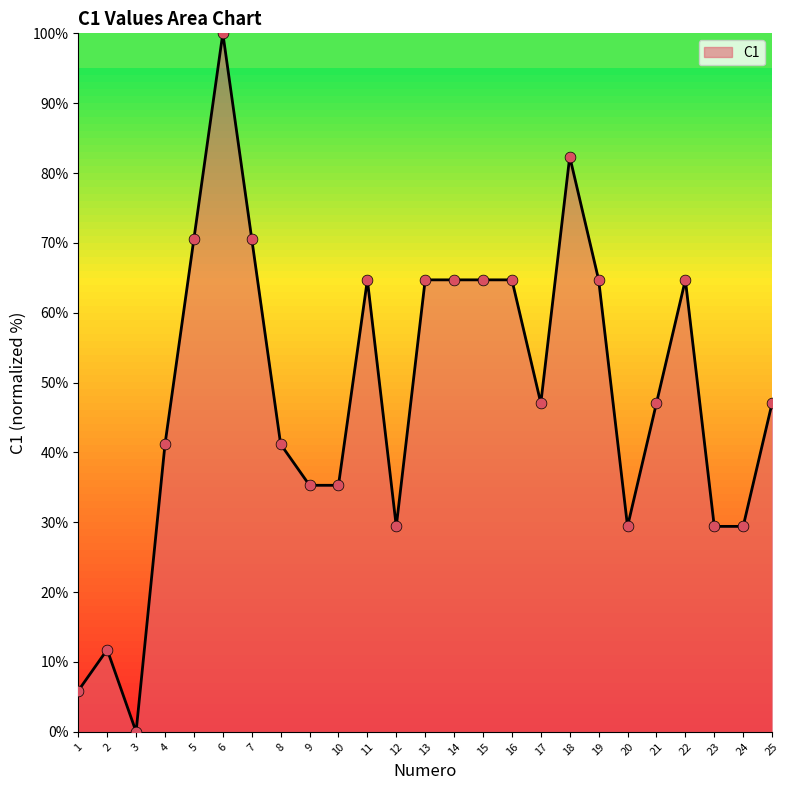

Approximately how many times larger is the value at 10 compared to 11?

0.5